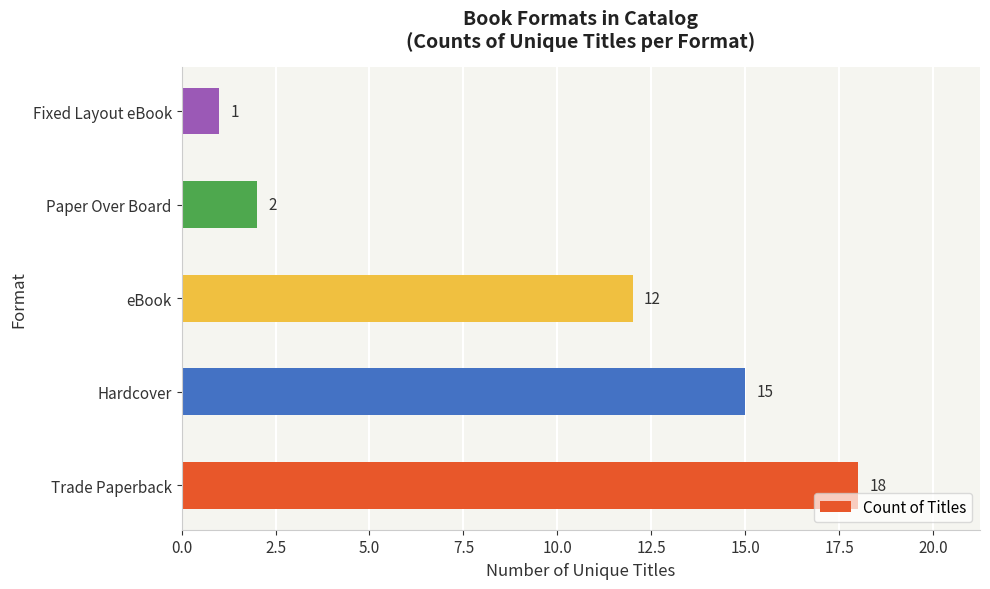

Between Trade Paperback and Hardcover, which is larger?

Trade Paperback